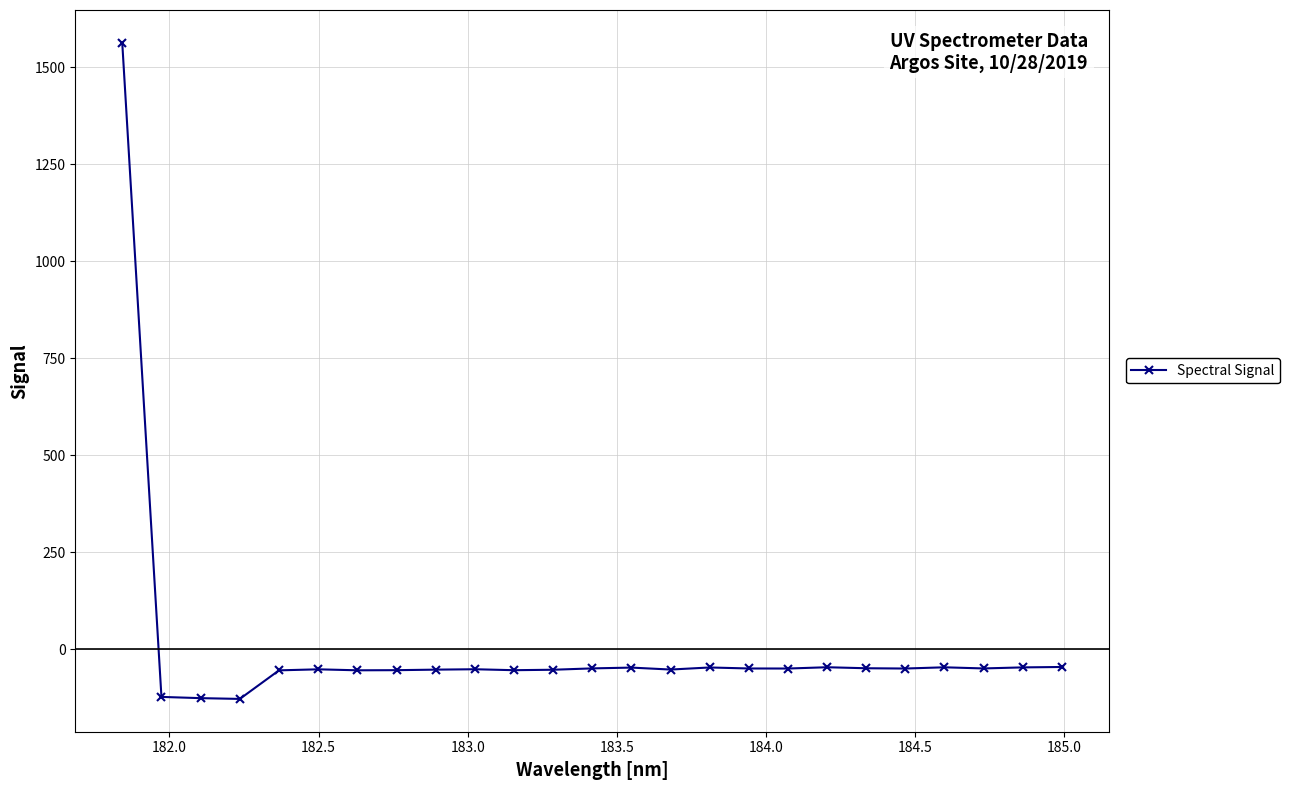

What is the greatest value displayed?

1563.4